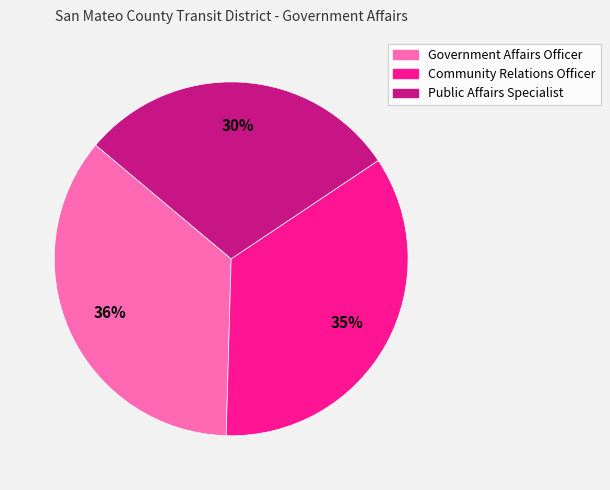

Is there any slice that represents more than half of the pie?

No